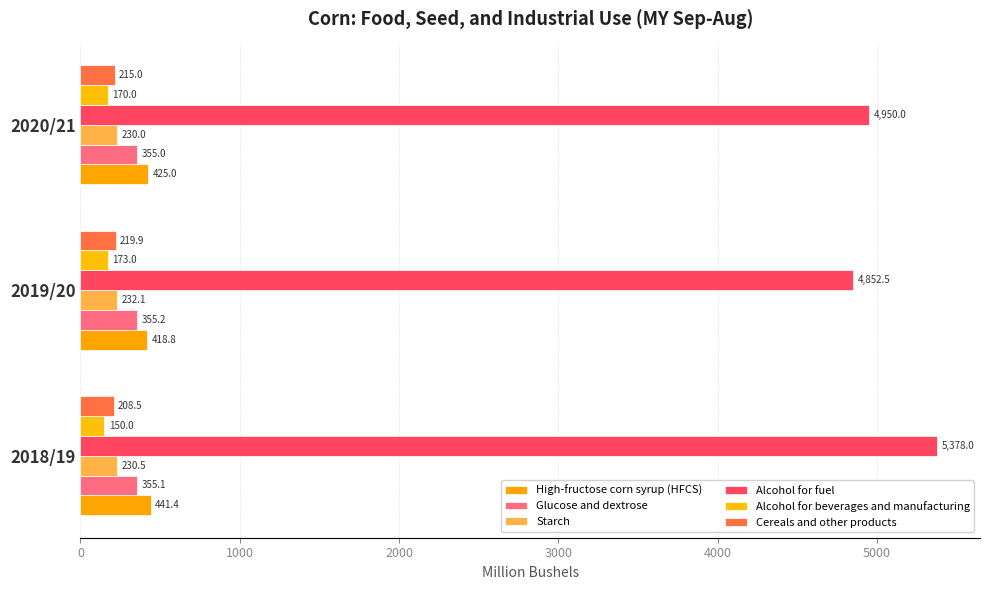

What is the difference between the maximum and minimum values in the Alcohol for beverages and manufacturing series?

23.0